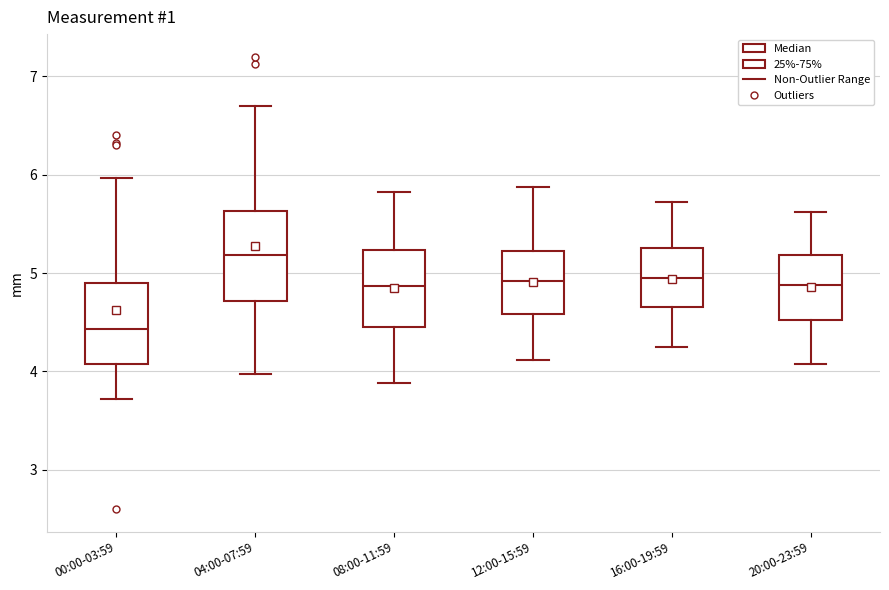

Reading left to right, read every box against the y-axis: the position of its median line, the range the box covers, and the ends of its whiskers. The values are not printed on the chart, so give them approximately, as read against the axis.

00:00-03:59: median 4.4, box 4.1 to 4.9, whiskers 3.7 to 6.0
04:00-07:59: median 5.2, box 4.7 to 5.6, whiskers 4.0 to 6.7
08:00-11:59: median 4.9, box 4.5 to 5.2, whiskers 3.9 to 5.8
12:00-15:59: median 4.9, box 4.6 to 5.2, whiskers 4.1 to 5.9
16:00-19:59: median 5.0, box 4.7 to 5.3, whiskers 4.3 to 5.7
20:00-23:59: median 4.9, box 4.5 to 5.2, whiskers 4.1 to 5.6